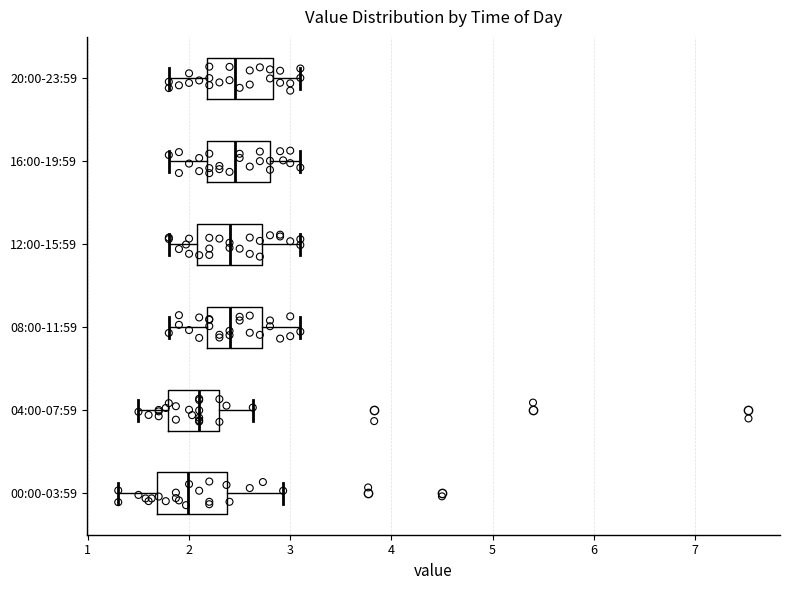

Where does the left whisker of the box for 04:00-07:59 end on the x-axis? The values are not printed on the chart, so give them approximately, as read against the axis.

1.5